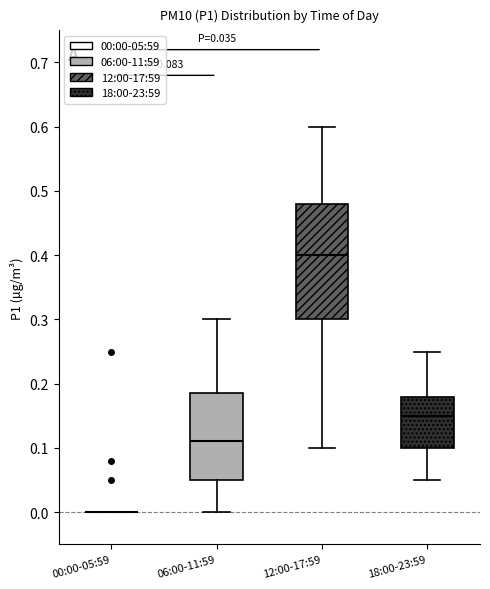

Comparing the boxes themselves (not the whiskers), which one is the tallest?

12:00-17:59